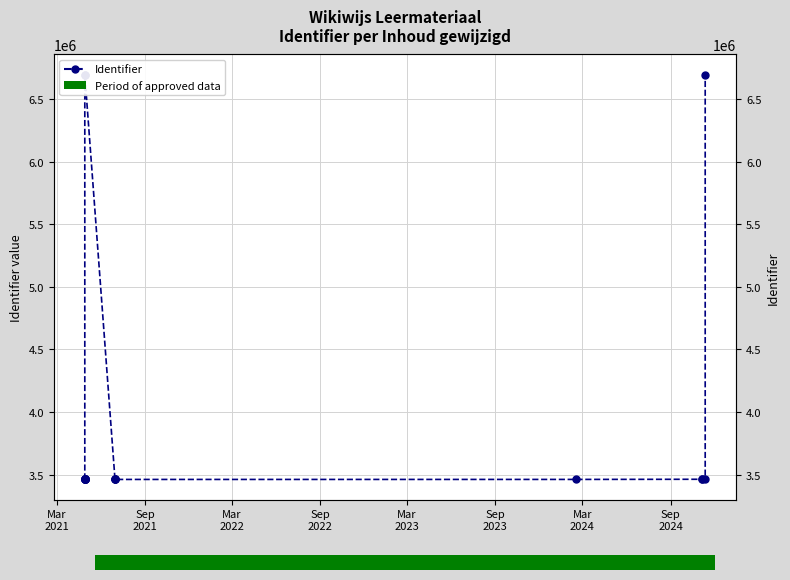

Are the bars grouped side by side (vs. stacked)?

No